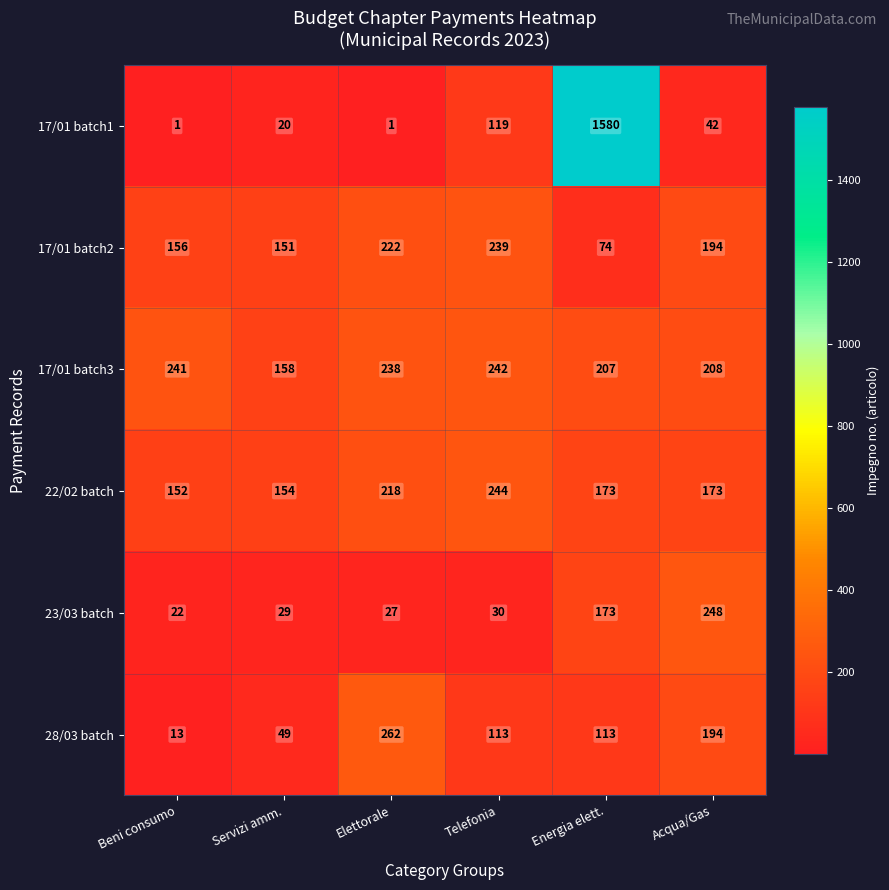

Which series has the largest total across all categories?

17/01 batch1